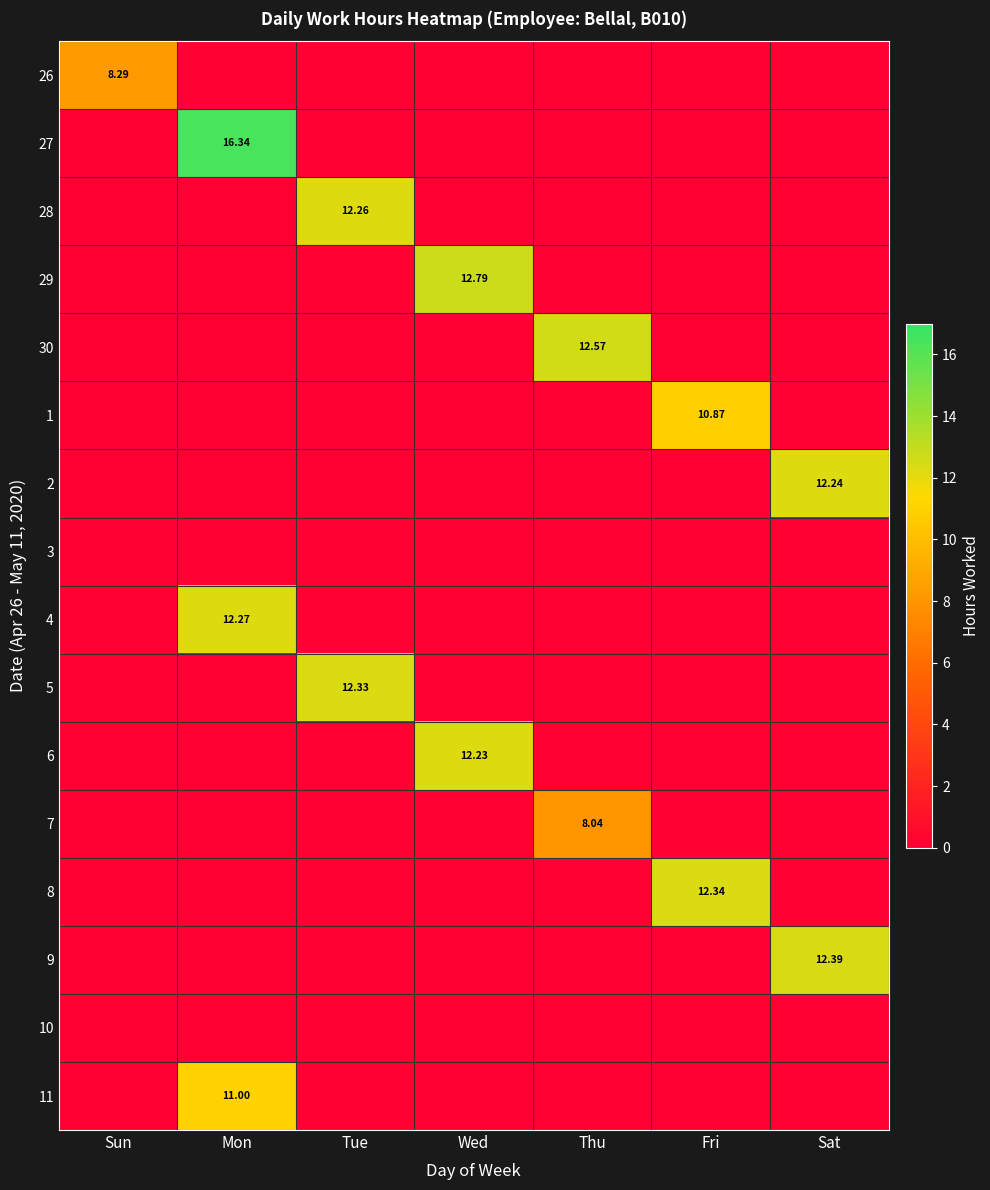

What is the difference between the maximum and second lowest values in the 7 series?

8.0